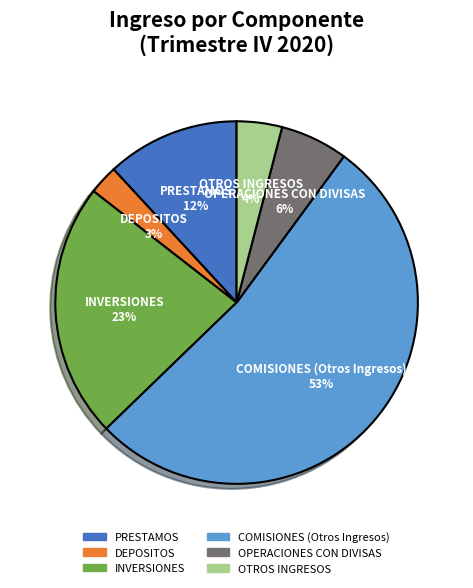

How many segments does this pie chart have?

6